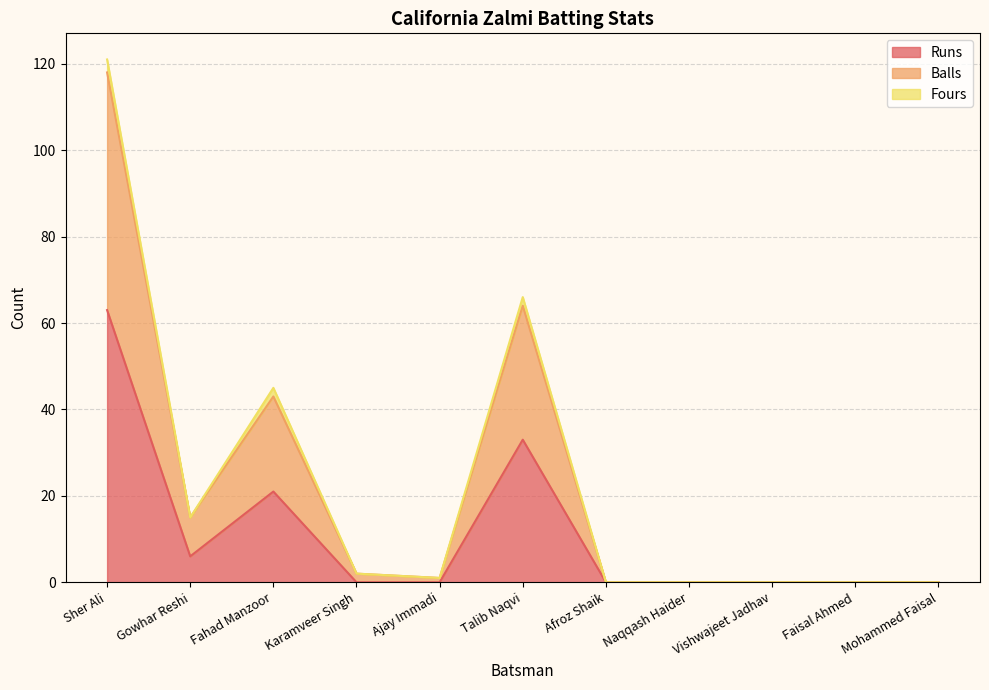

At which category is the sum across all series the highest?

Sher Ali